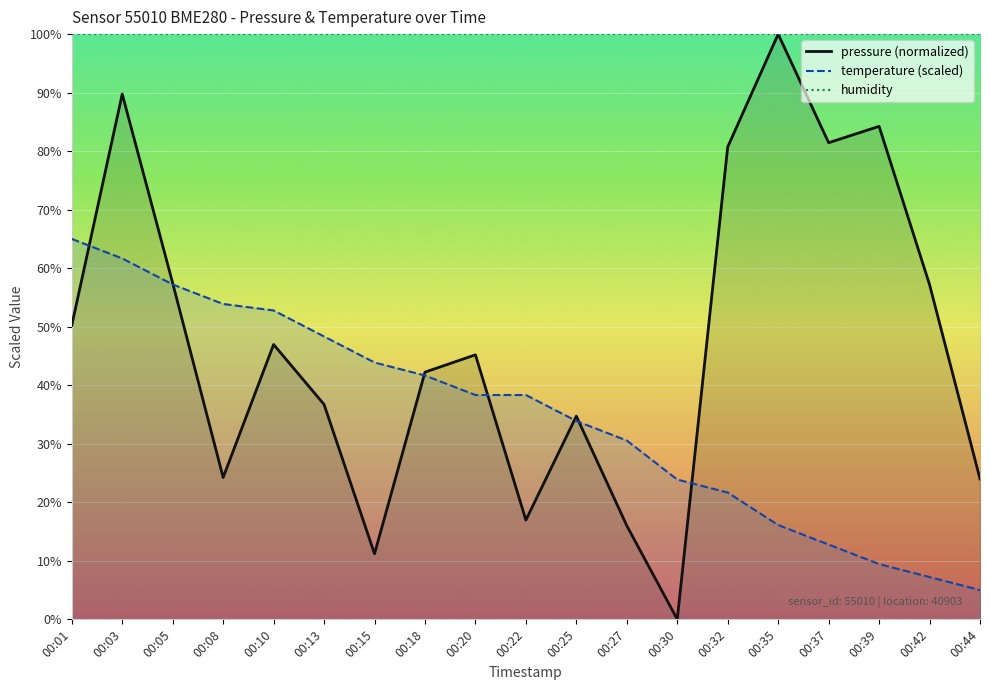

The value of temperature at 00:27 is 46.8. True or false?

False